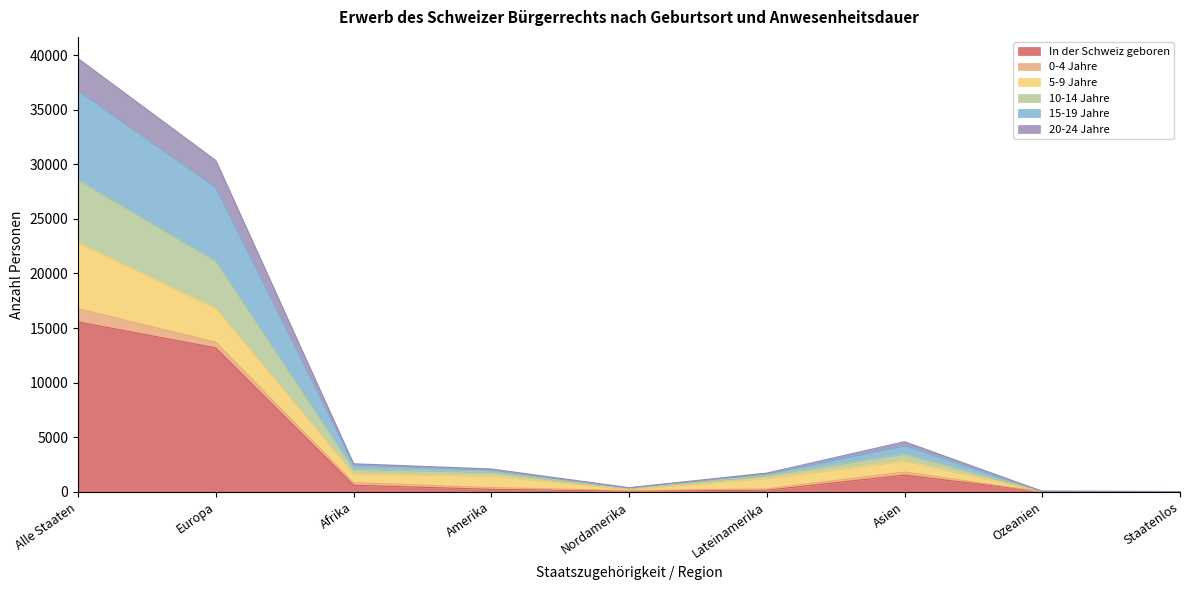

True or false: In der Schweiz geboren has a value of 13186 at Europa.

True